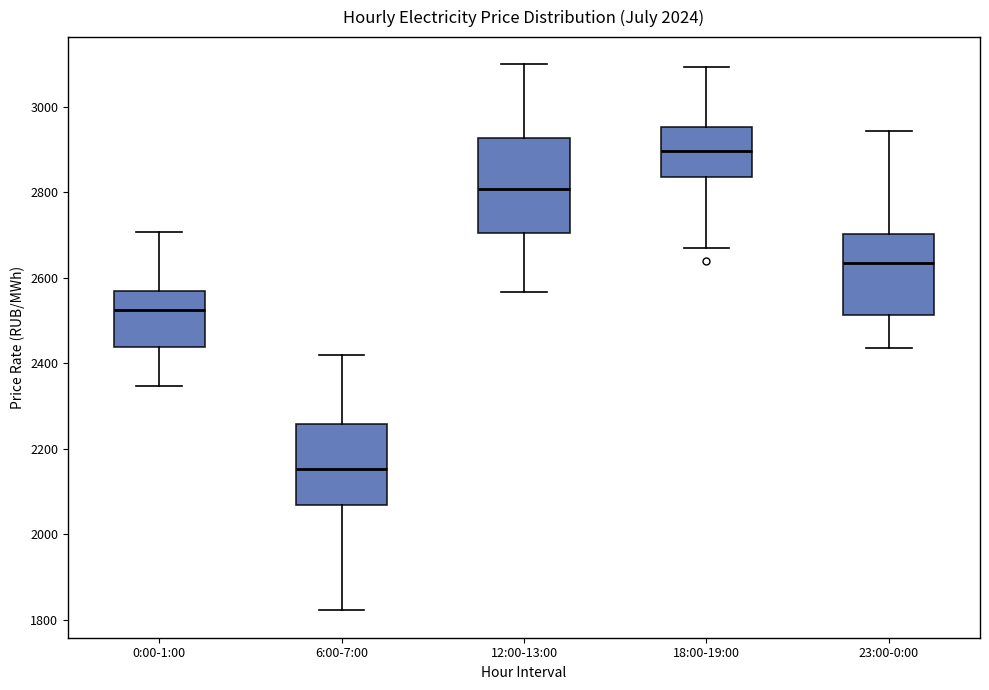

Where does the lower whisker of the box for 6:00-7:00 end on the y-axis? The values are not printed on the chart, so give them approximately, as read against the axis.

1820